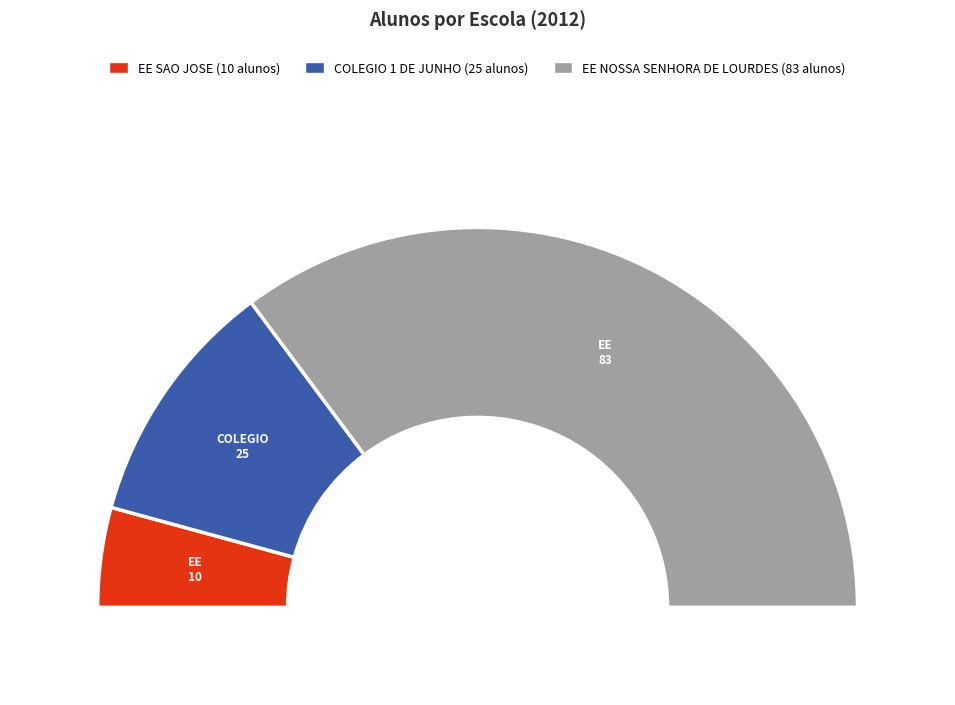

Which slice is the largest?

EE NOSSA SENHORA DE LOURDES